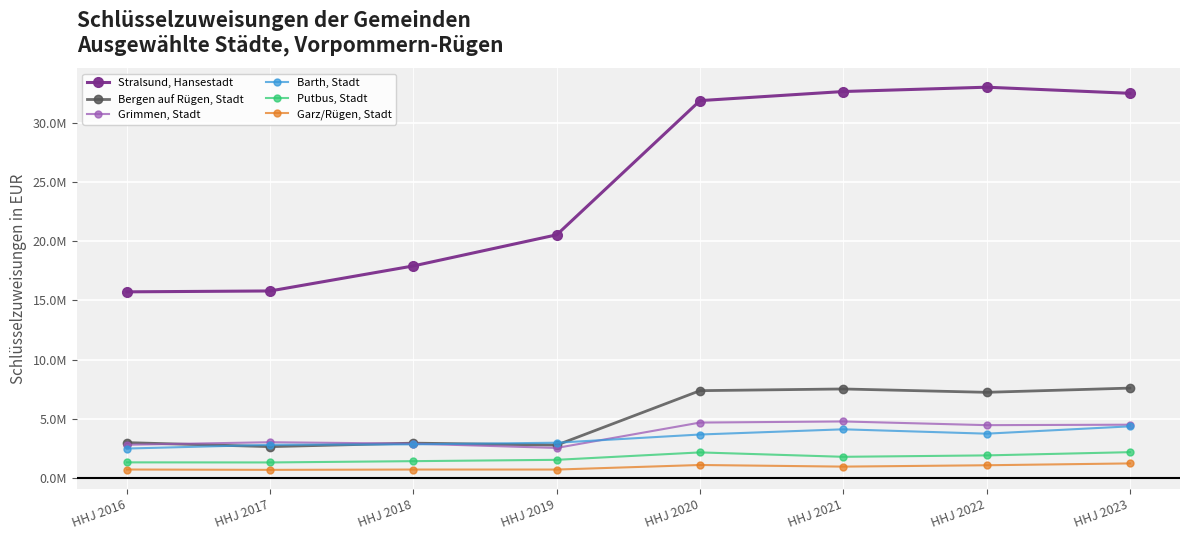

Rank the categories by Bergen auf Rügen, Stadt value from highest to lowest.

HHJ 2023, HHJ 2021, HHJ 2020, HHJ 2022, HHJ 2016, HHJ 2018, HHJ 2019, HHJ 2017